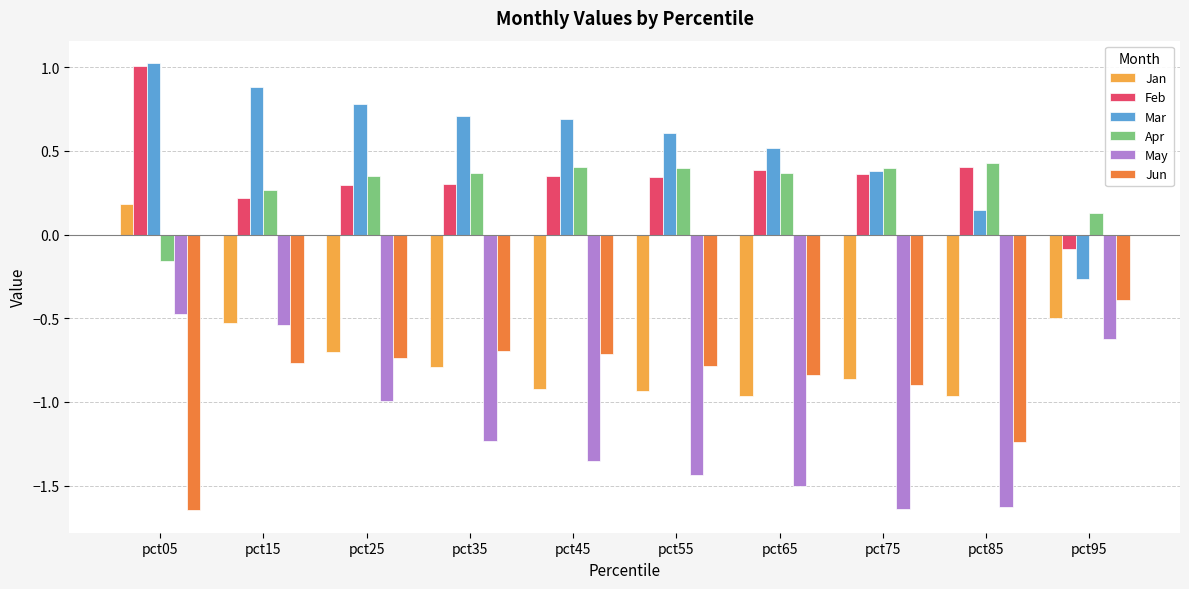

What is the spread (max minus min) of values at pct15?

1.6